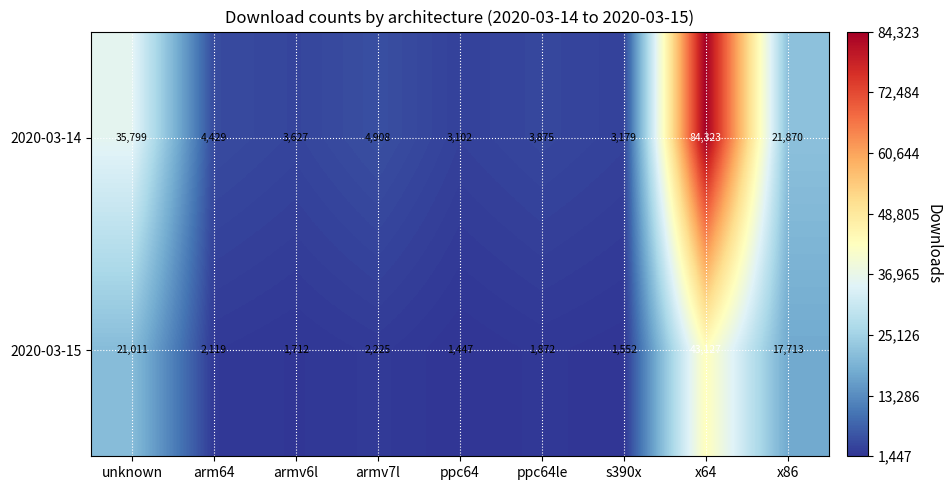

The value of 2020-03-15 at x64 is 43127. True or false?

True